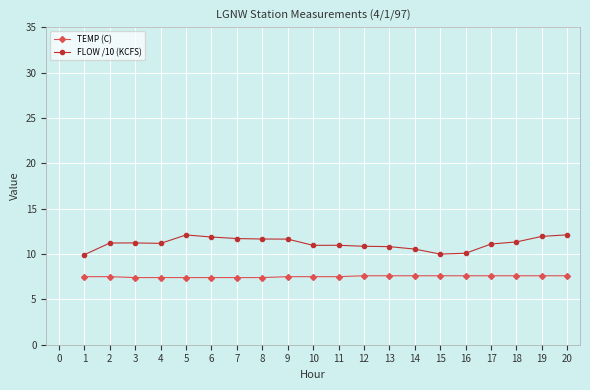

What is the maximum value for FLOW /10 (KCFS)?

12.1